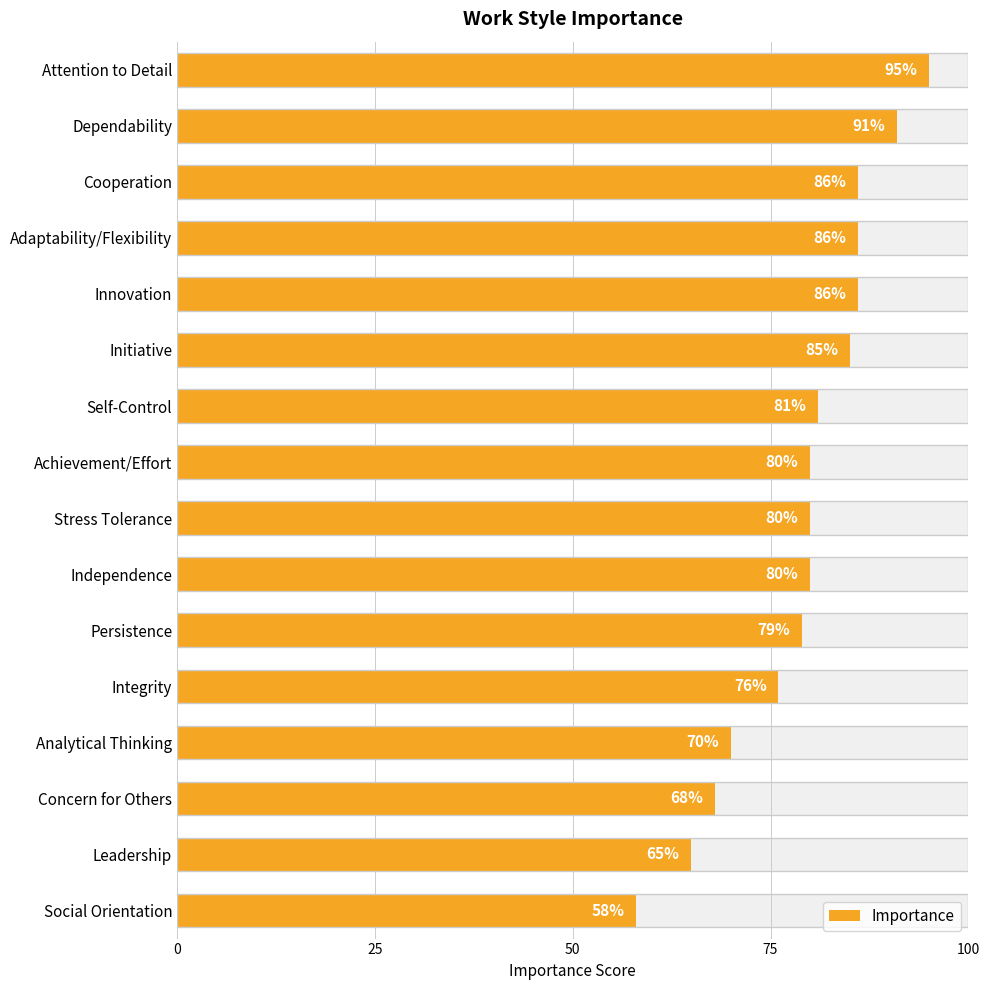

What is the minimum value shown in the chart?

58